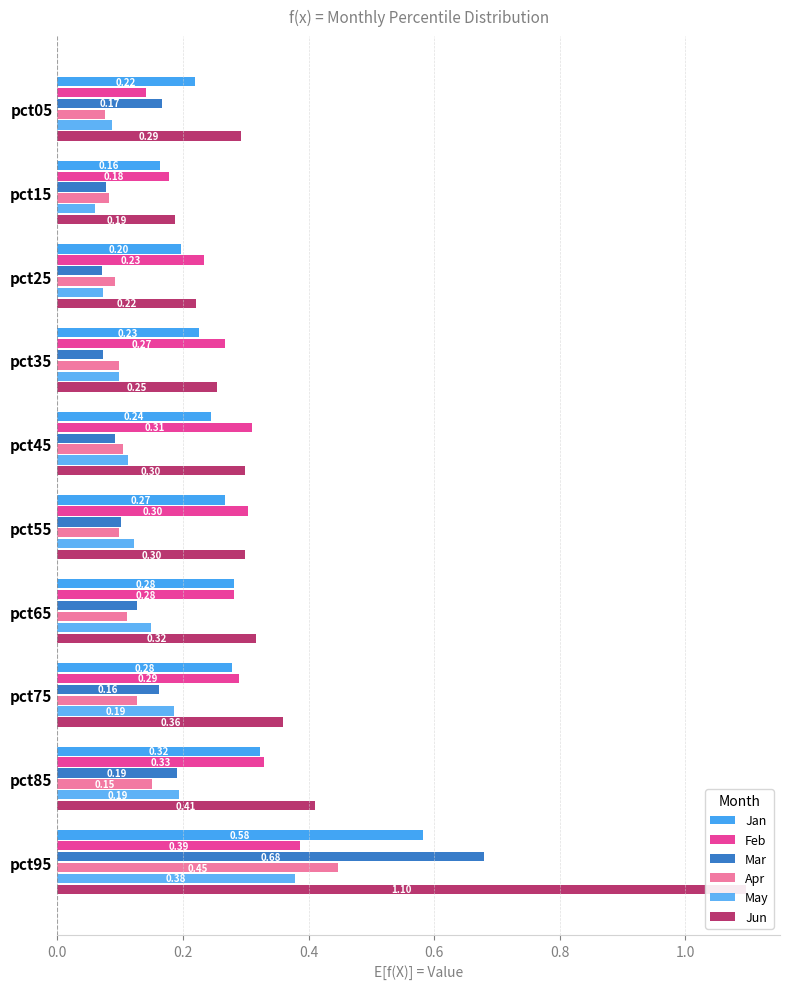

Which series has the largest range (max minus min)?

Jun